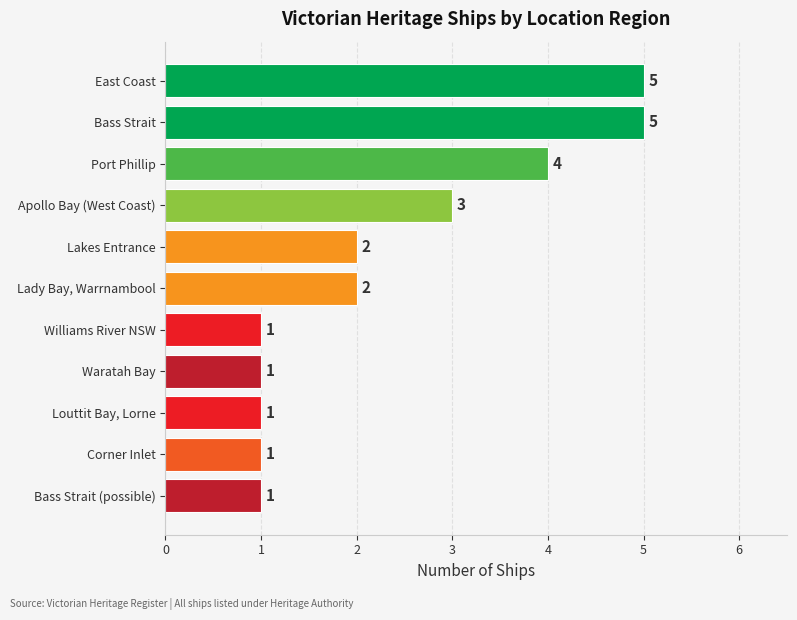

Where is the data nearest to the value 3?

Apollo Bay (West Coast)